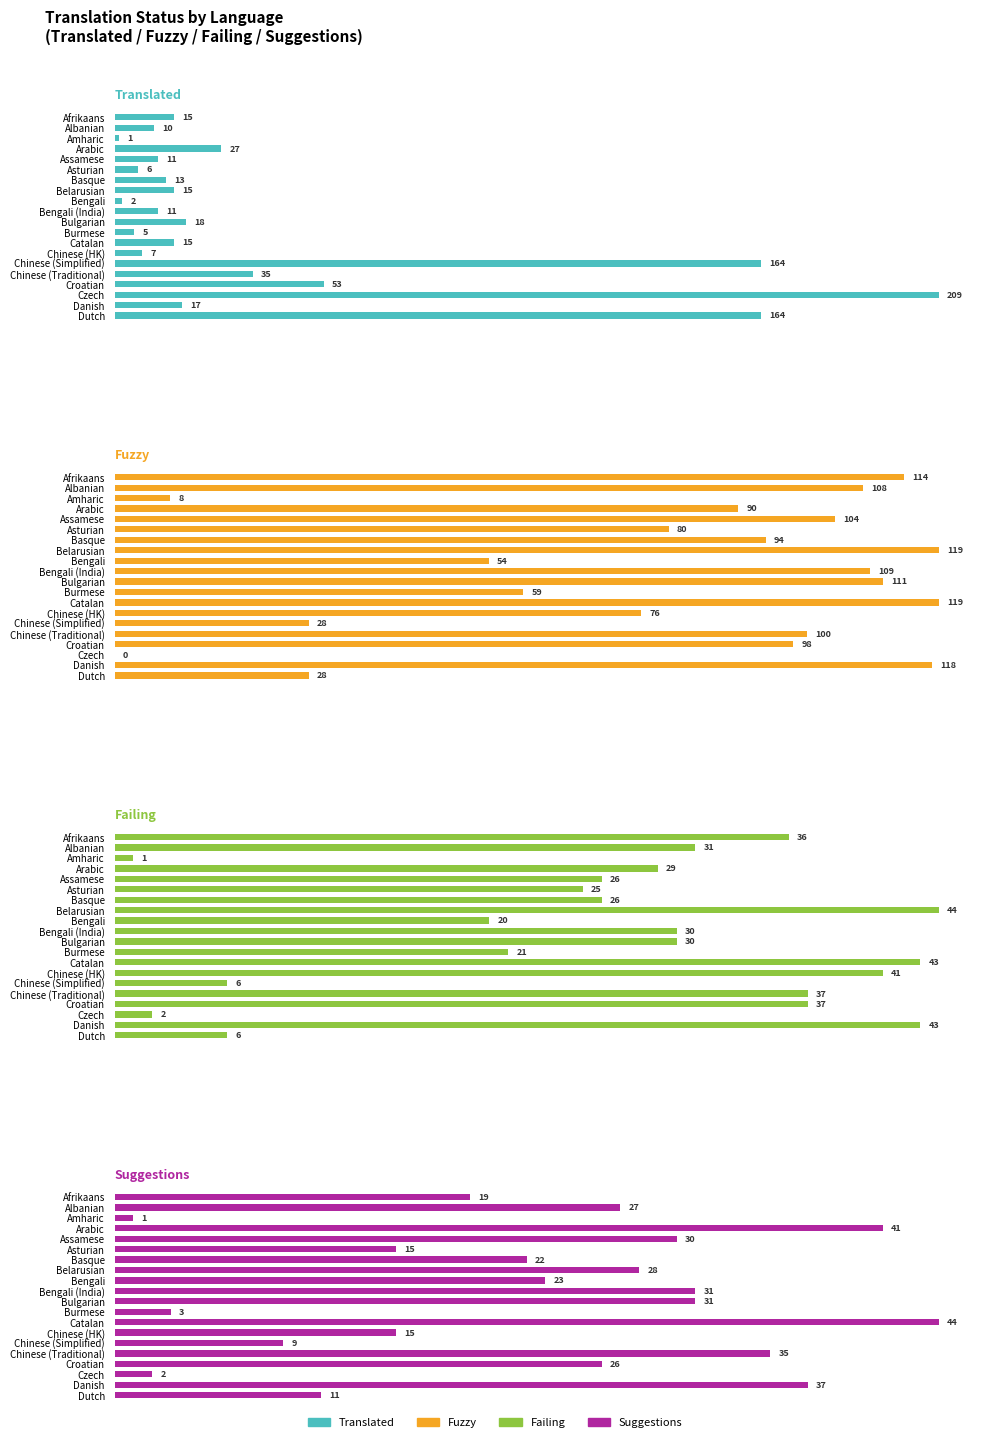

The Suggestions series shows 37 at Danish. True or false?

True